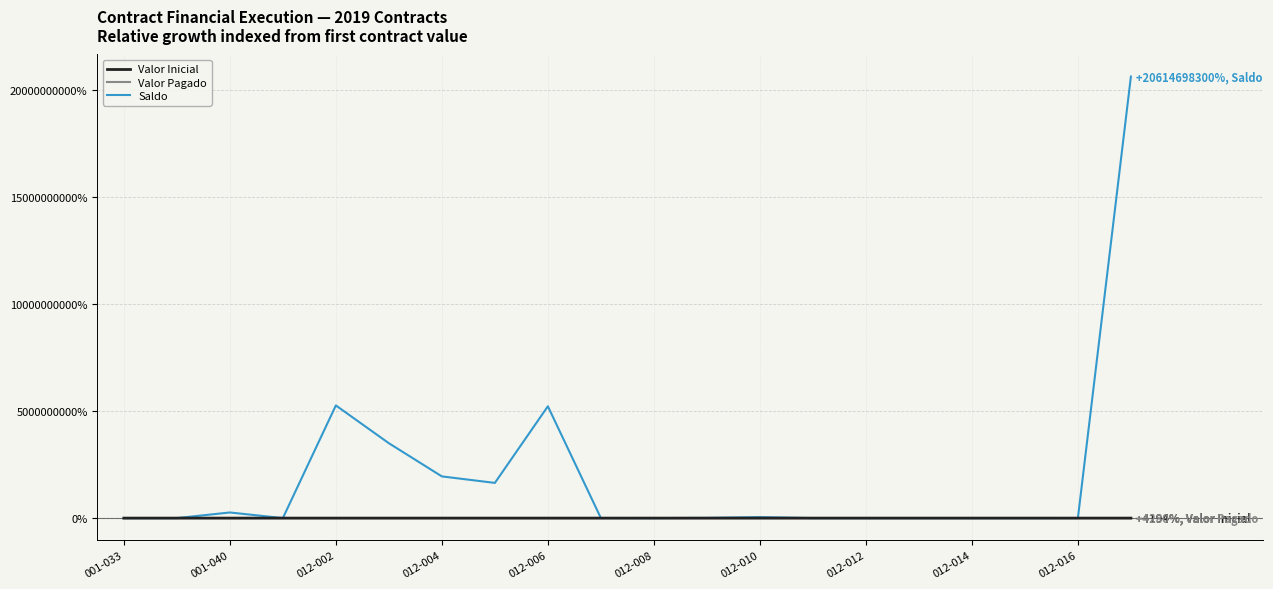

Which series has the widest spread of values?

Saldo